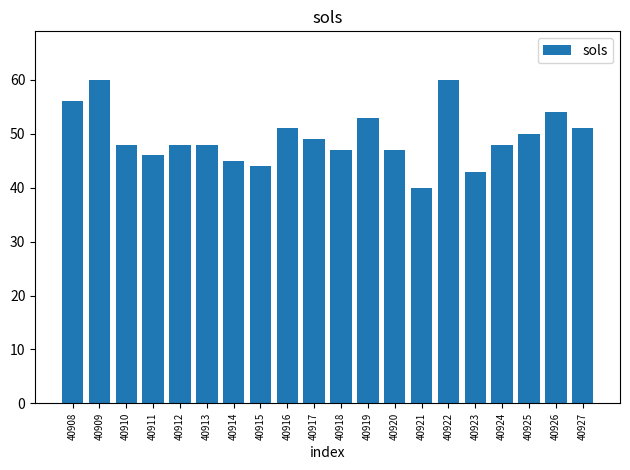

True or false: the data shows 46 at 40911.

True